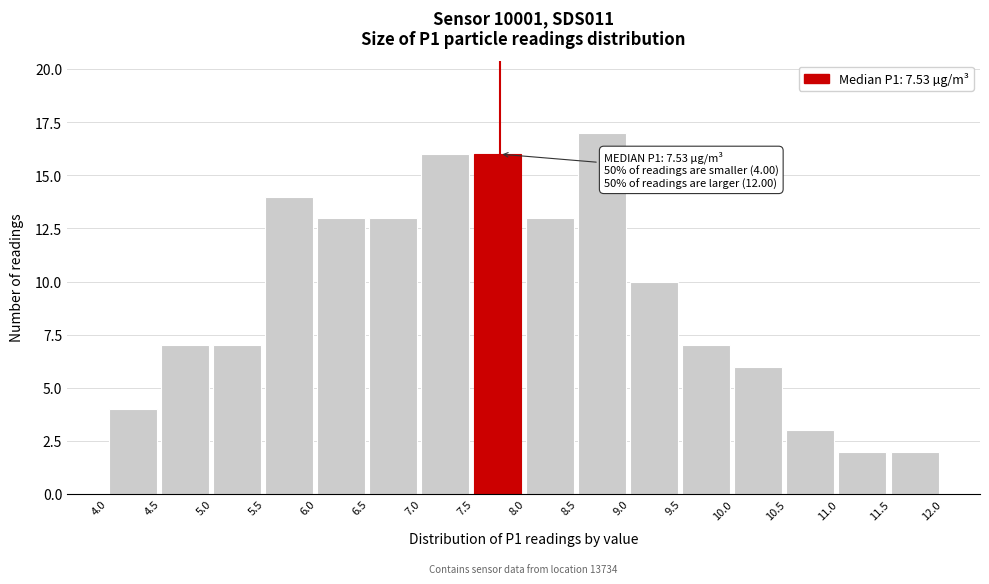

Over which range of the x-axis is the bar tallest?

8.5 to 9.0